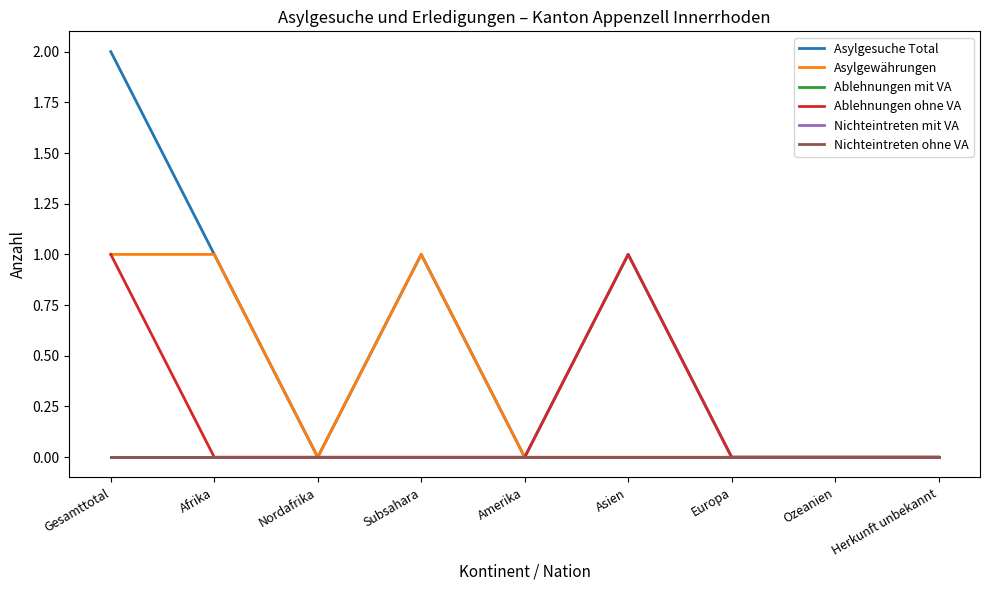

What position from the right is Amerika?

5